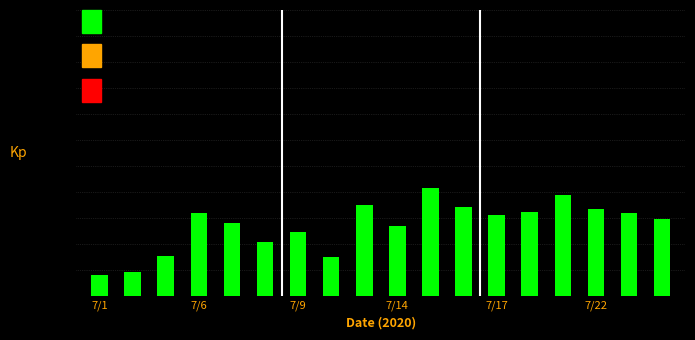

What is the difference between the second highest and minimum values?

0.3